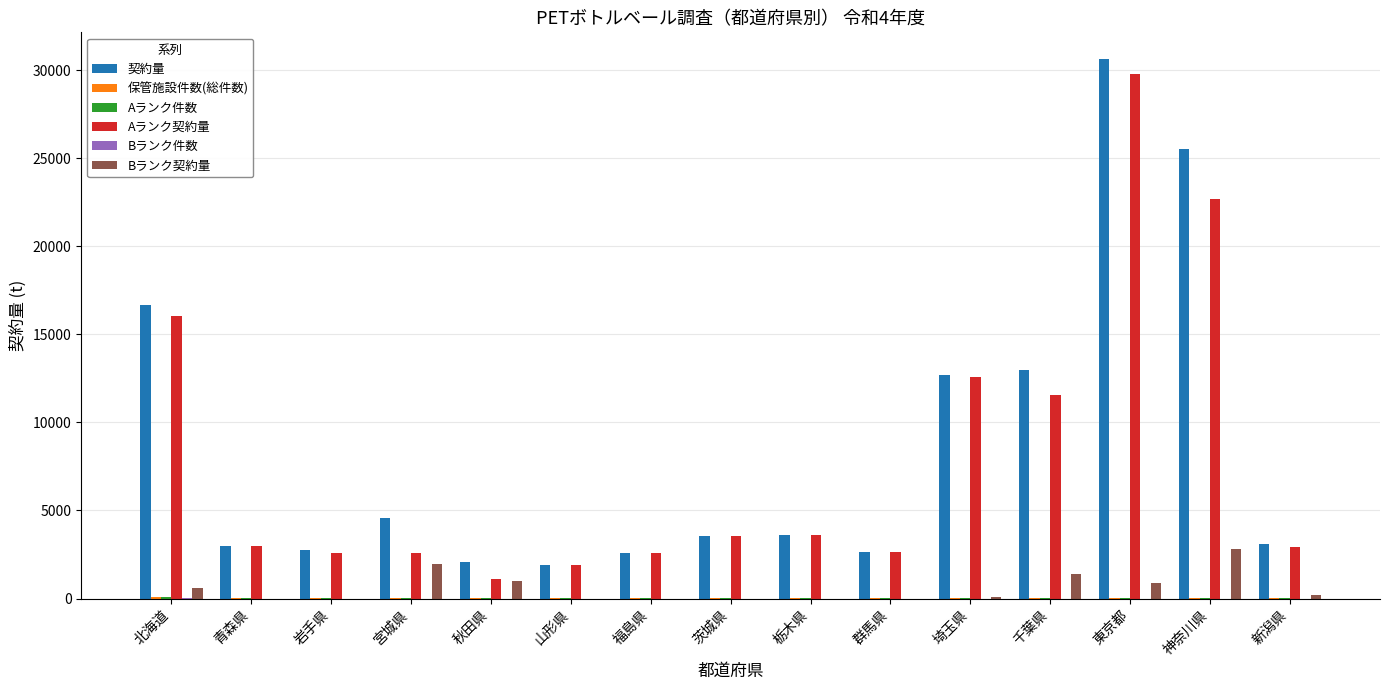

How many categories are shown in the chart?

15